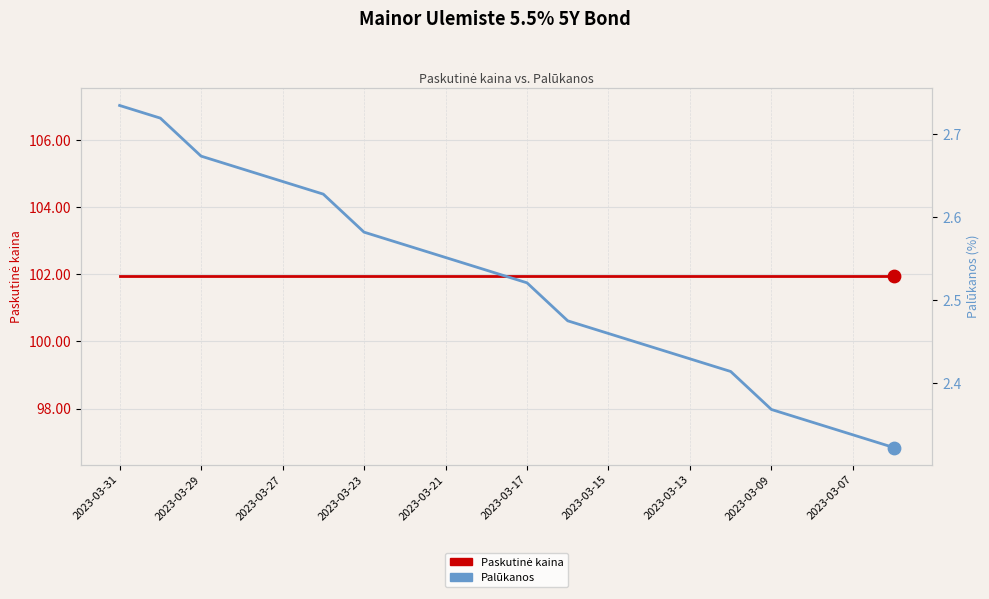

What are all the series names shown in the legend?

Paskutinė kaina, Palūkanos